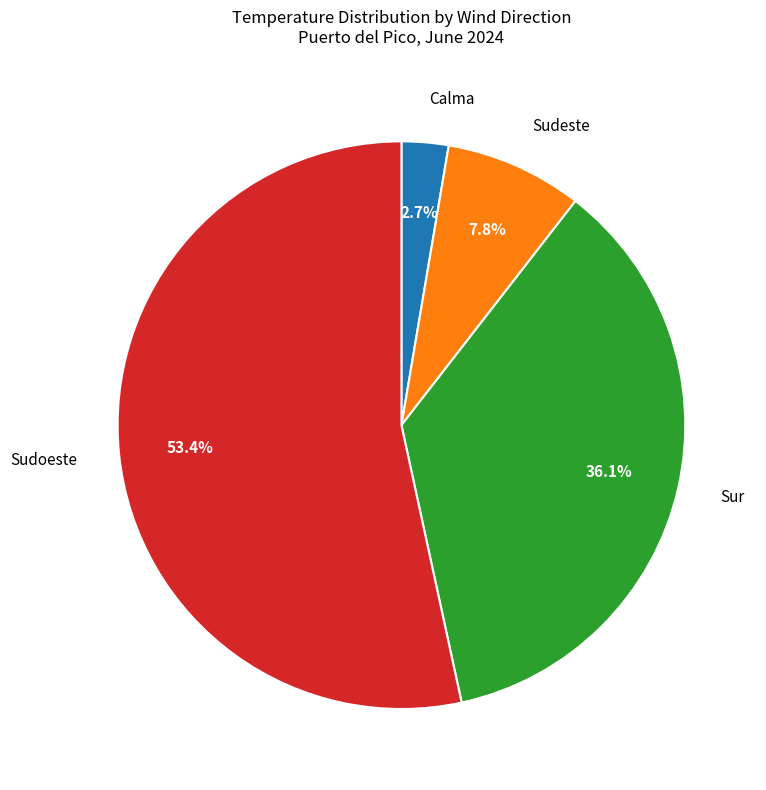

Is the sum of Sur and Calma greater than half?

No